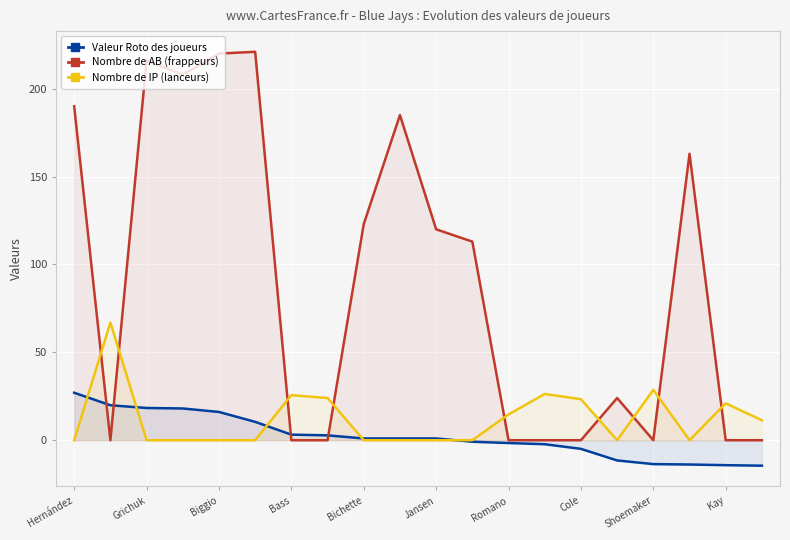

The Valeur Roto des joueurs series shows -11.5 at 15. True or false?

True